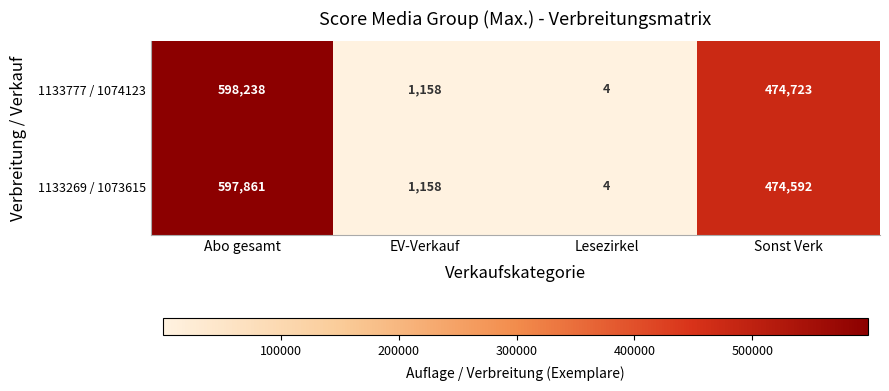

What is the total value across all series at EV-Verkauf?

2316